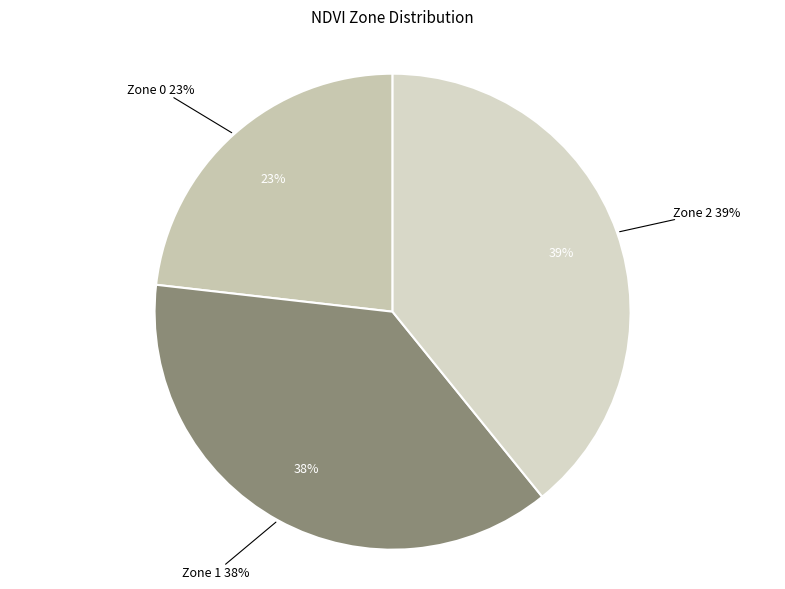

What percentage is NOT represented by Zone 2?

60.8%